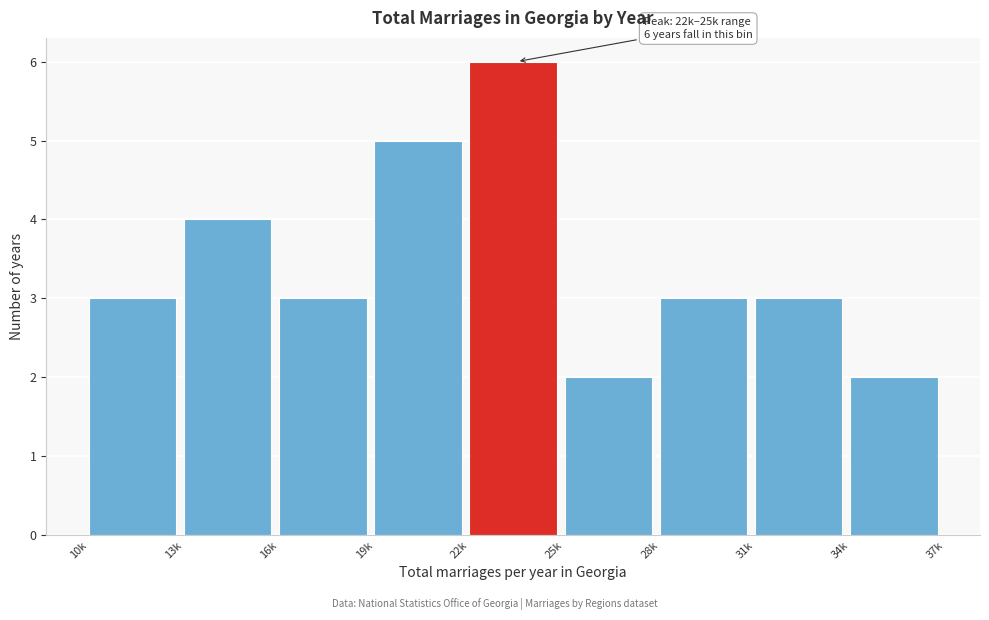

Reading right to left, transcribe all the data shown in this chart.

34k=2	31k=3	28k=3	25k=2	22k=6	19k=5	16k=3	13k=4	10k=3